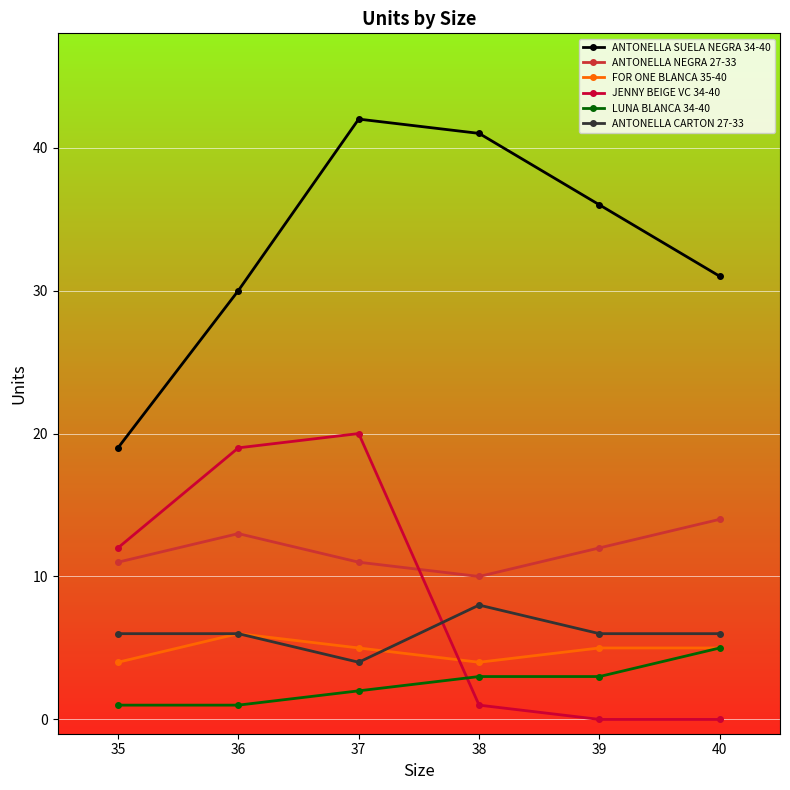

The JENNY BEIGE VC 34-40 series shows 14 at 40. True or false?

False